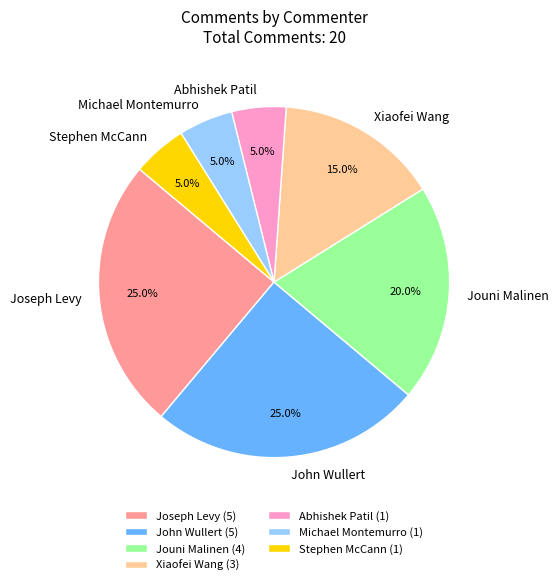

Is there any slice that represents more than half of the pie?

No